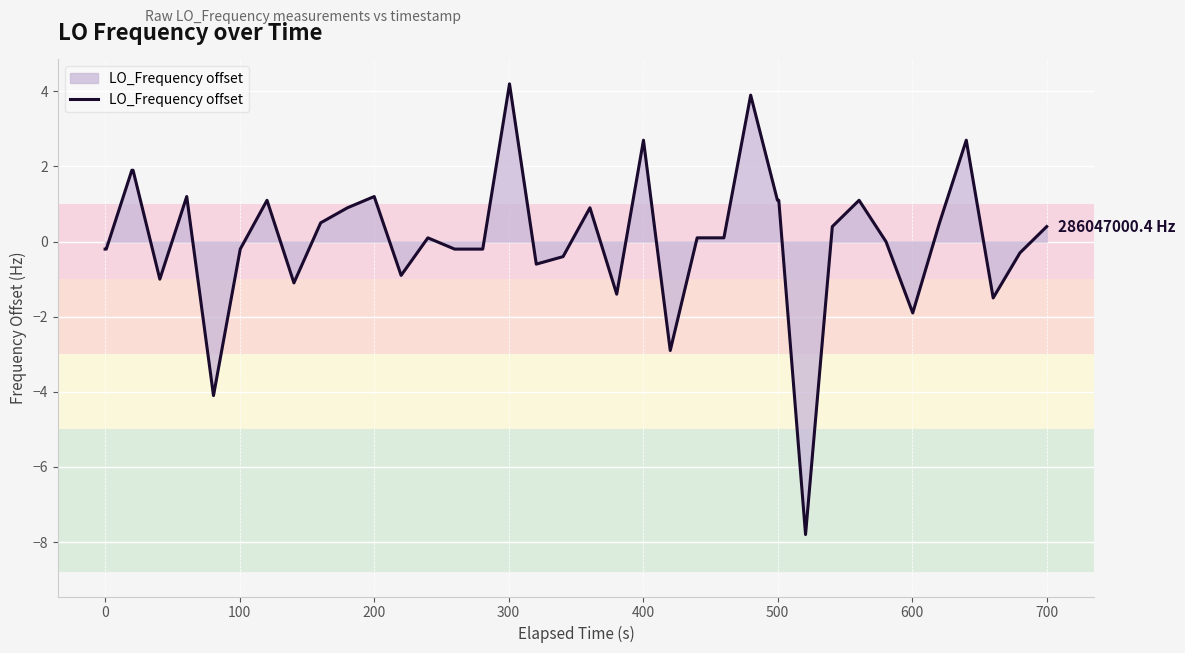

What is the difference between the maximum and minimum values?

12.0